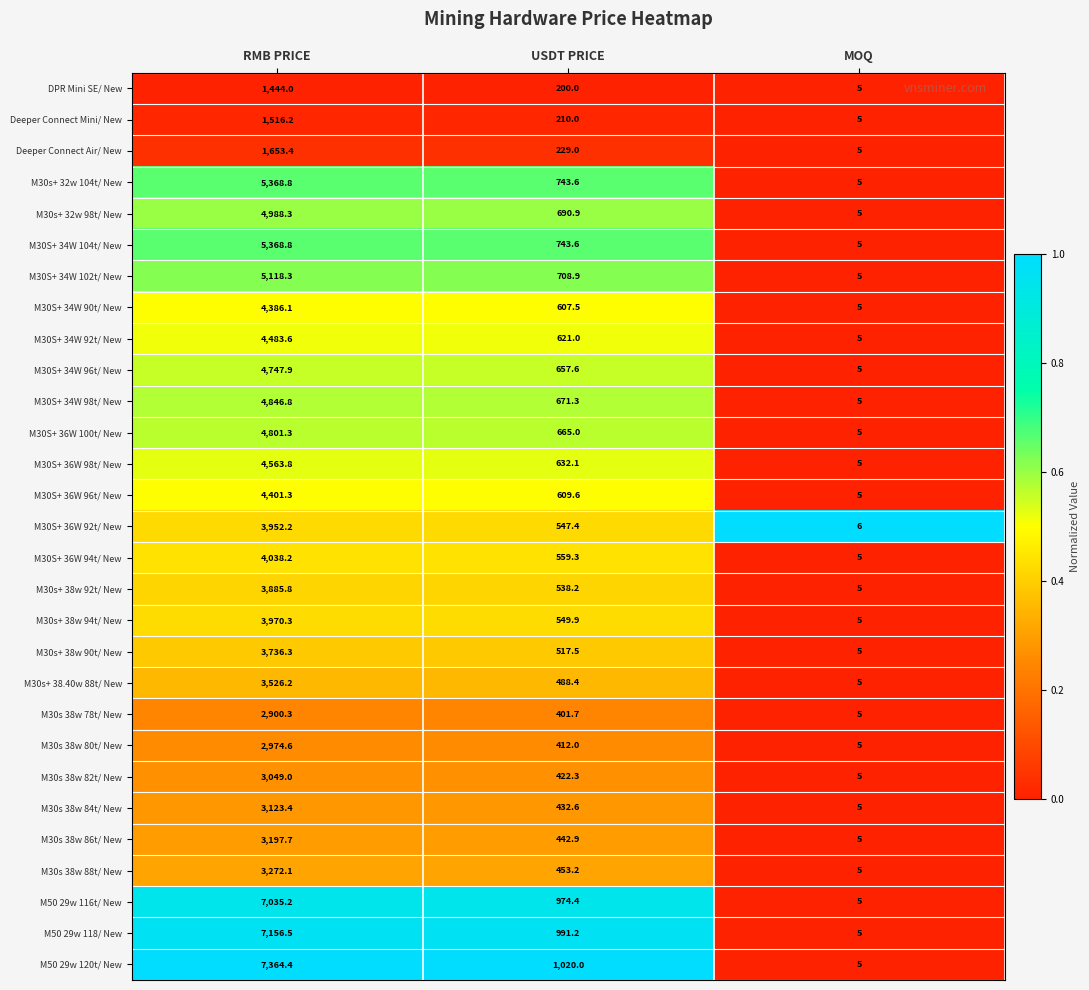

What is the difference between the highest and lowest values at RMB PRICE?

5920.4